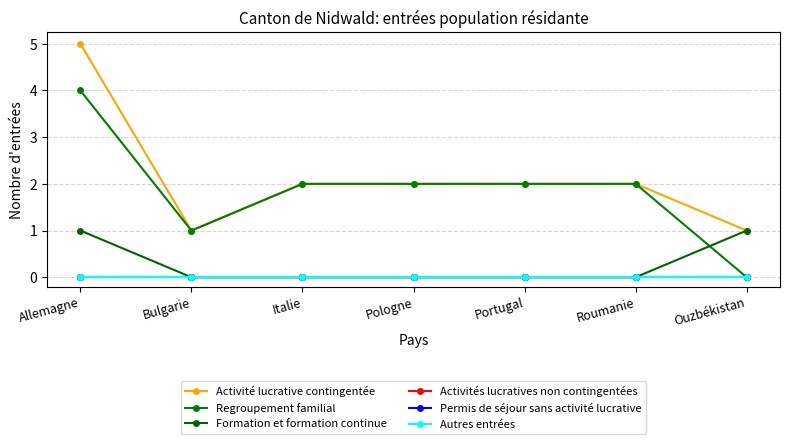

What is the sum of all Formation et formation continue values?

2